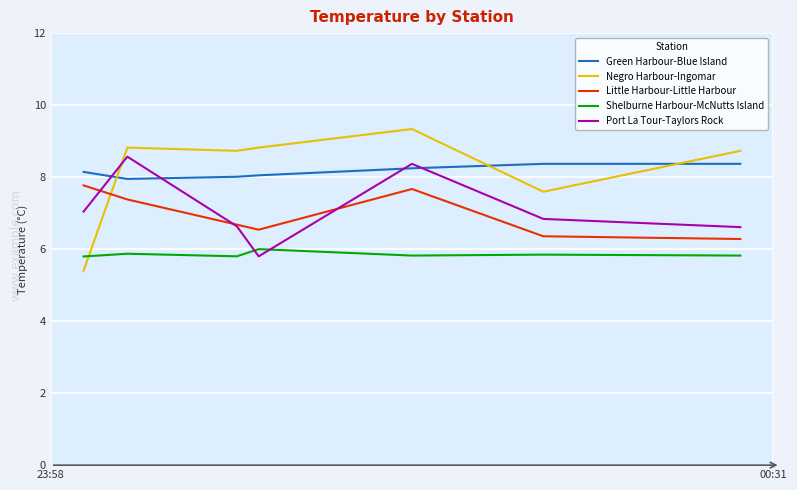

True or false: Little Harbour-Little Harbour and Negro Harbour-Ingomar intersect in this chart.

True